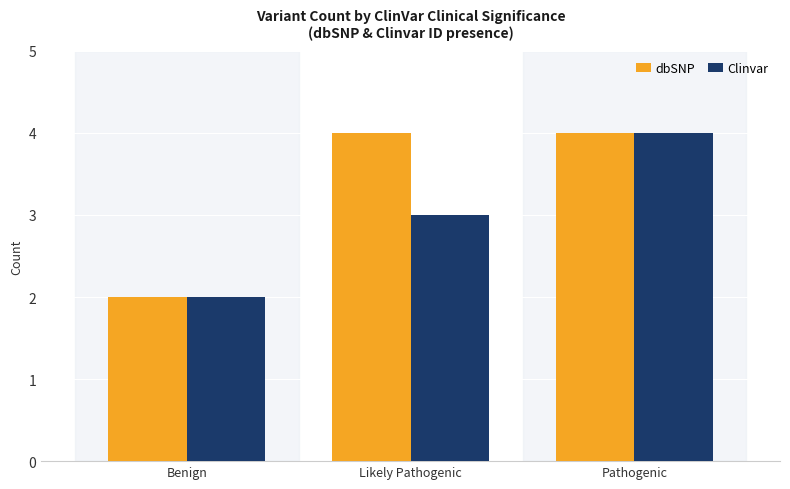

What is the label of the 1st bar from the right?

Pathogenic